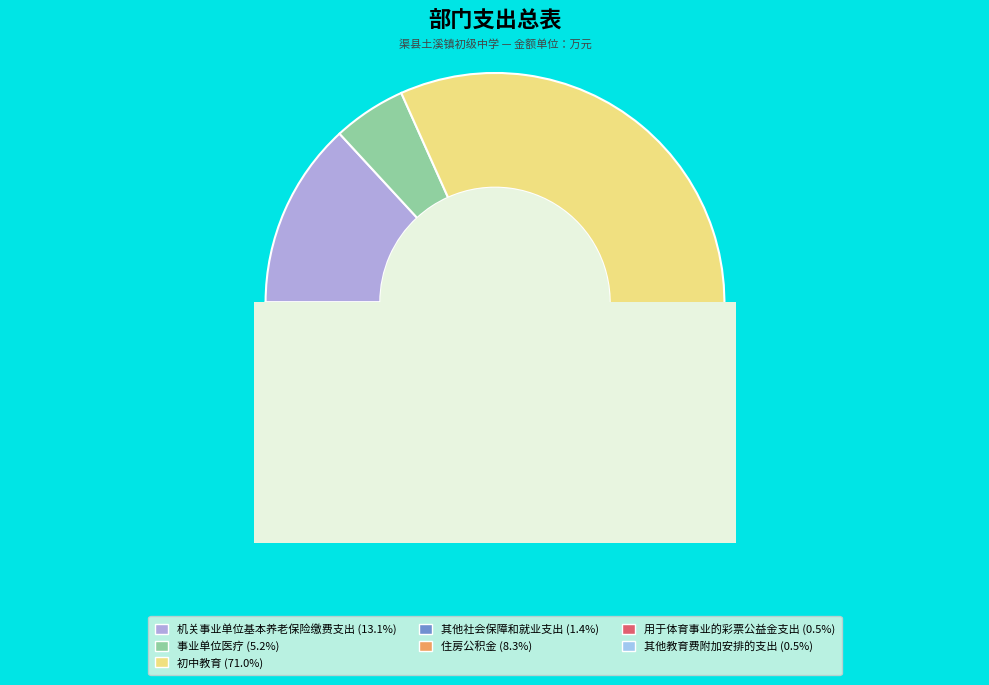

How many segments does this pie chart have?

7